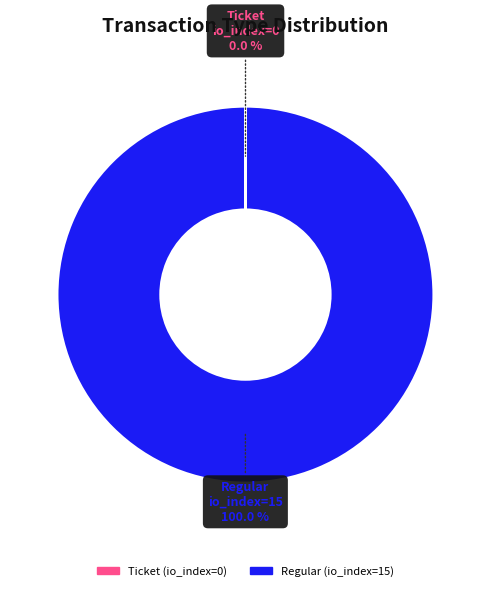

Which category accounts for the majority?

Regular (io_index=15)